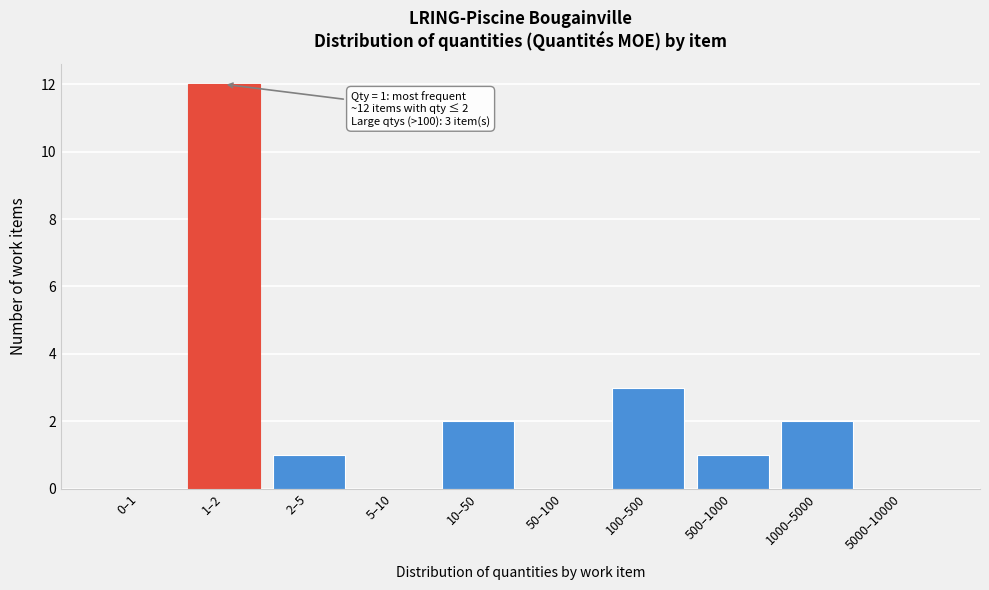

Reading left to right, extract all data points from this chart.

0–1=0	1–2=12	2–5=1	5–10=0	10–50=2	50–100=0	100–500=3	500–1000=1	1000–5000=2	5000–10000=0